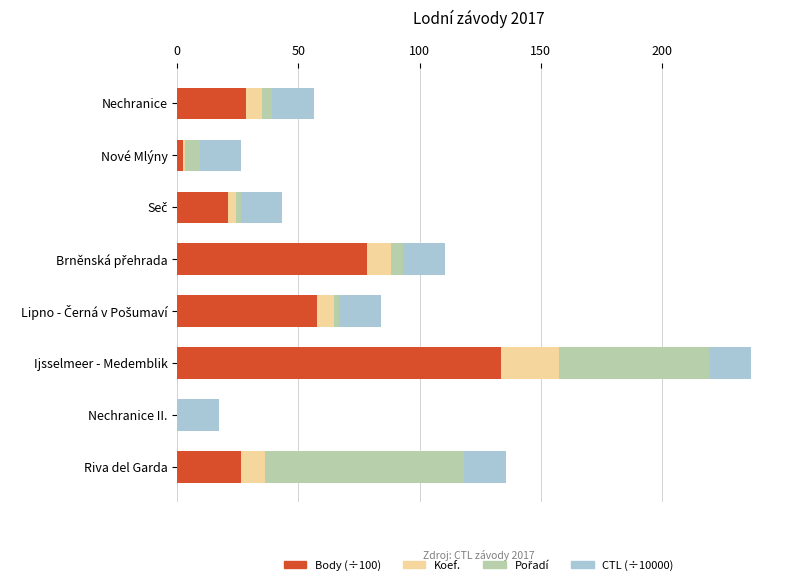

Count the number of data series in this chart.

4